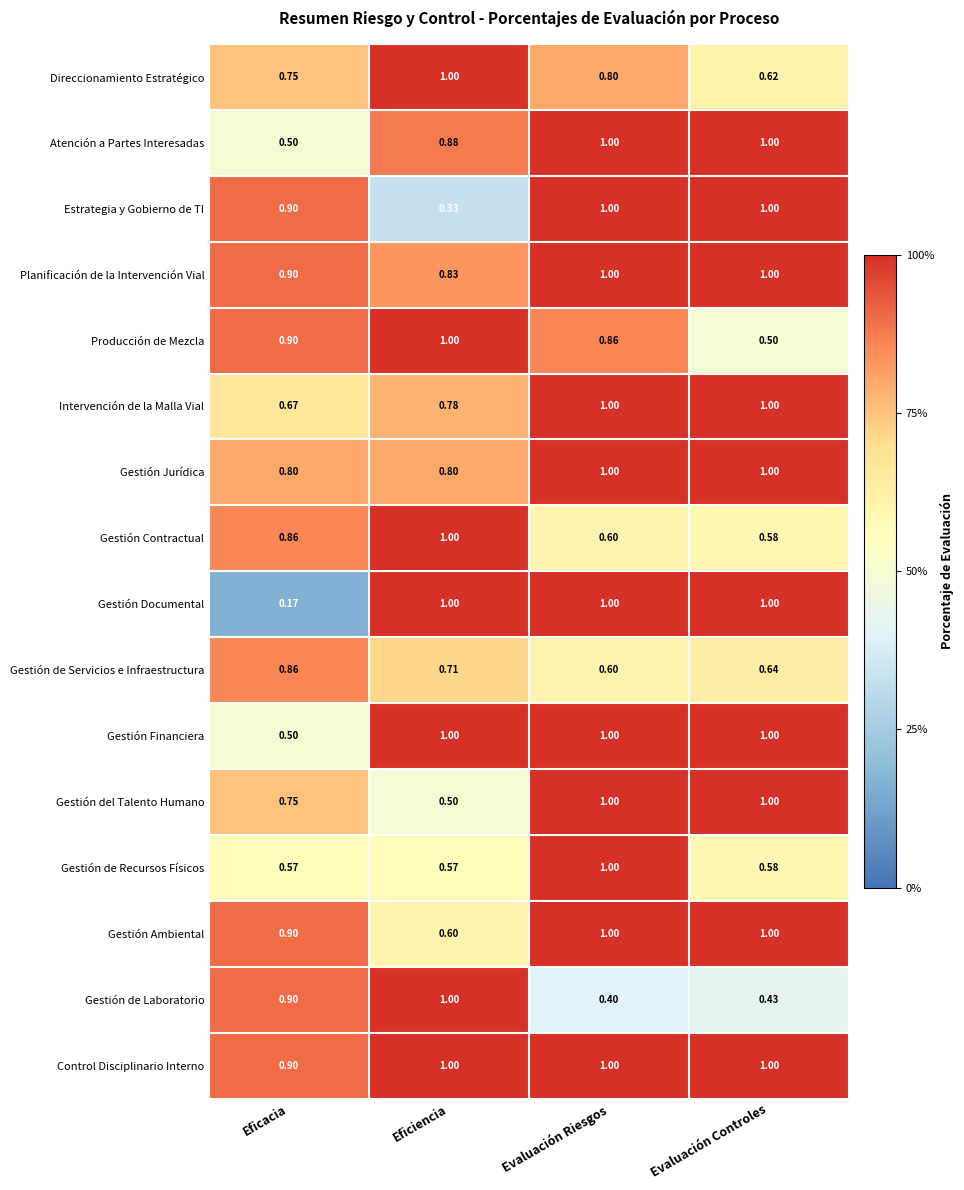

At which category is the sum across all series the highest?

Evaluación Riesgos